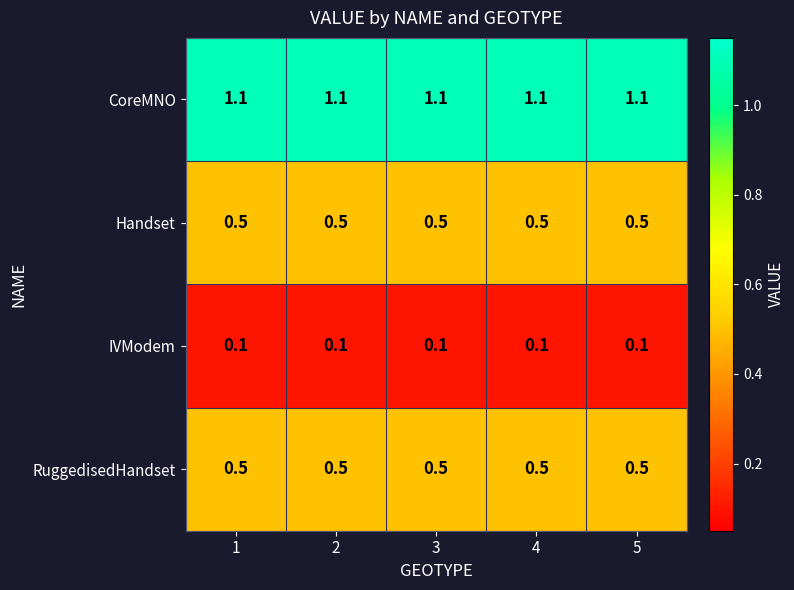

What is the greatest value displayed?

1.1